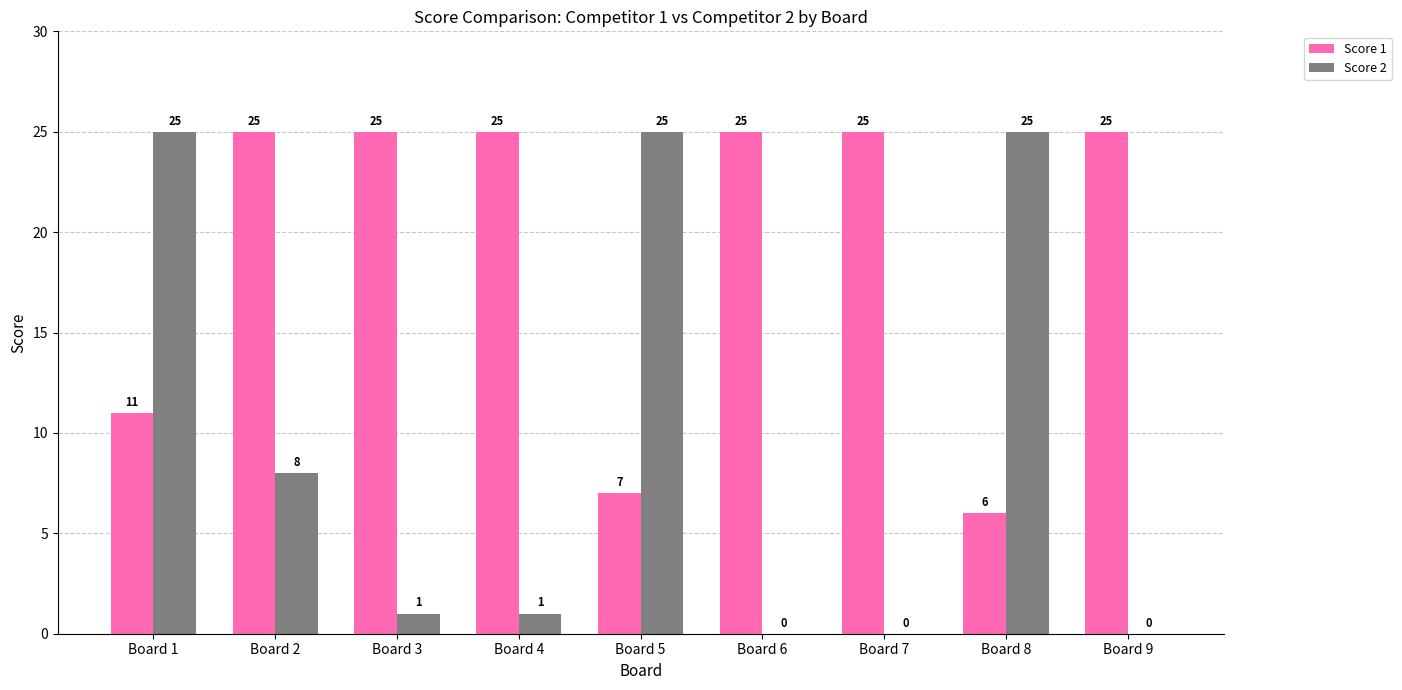

What is the maximum value shown in the chart?

25